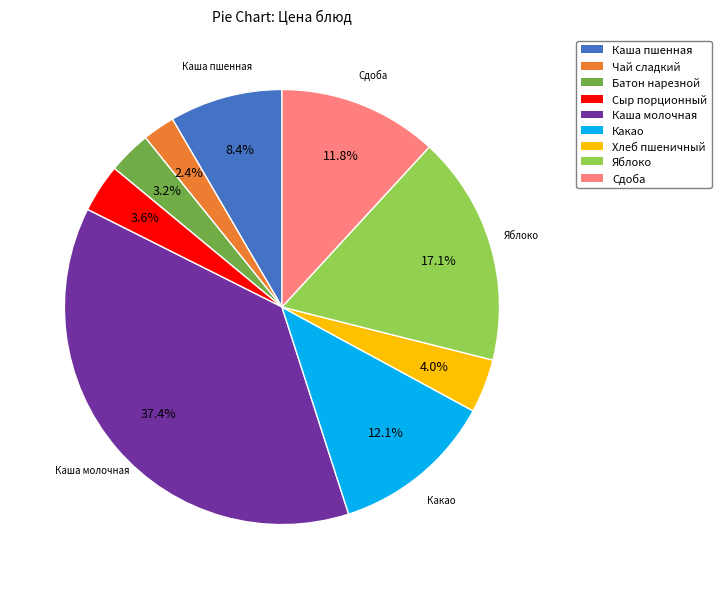

To the nearest percent, what is the difference between the largest and smallest slice percentages?

35%